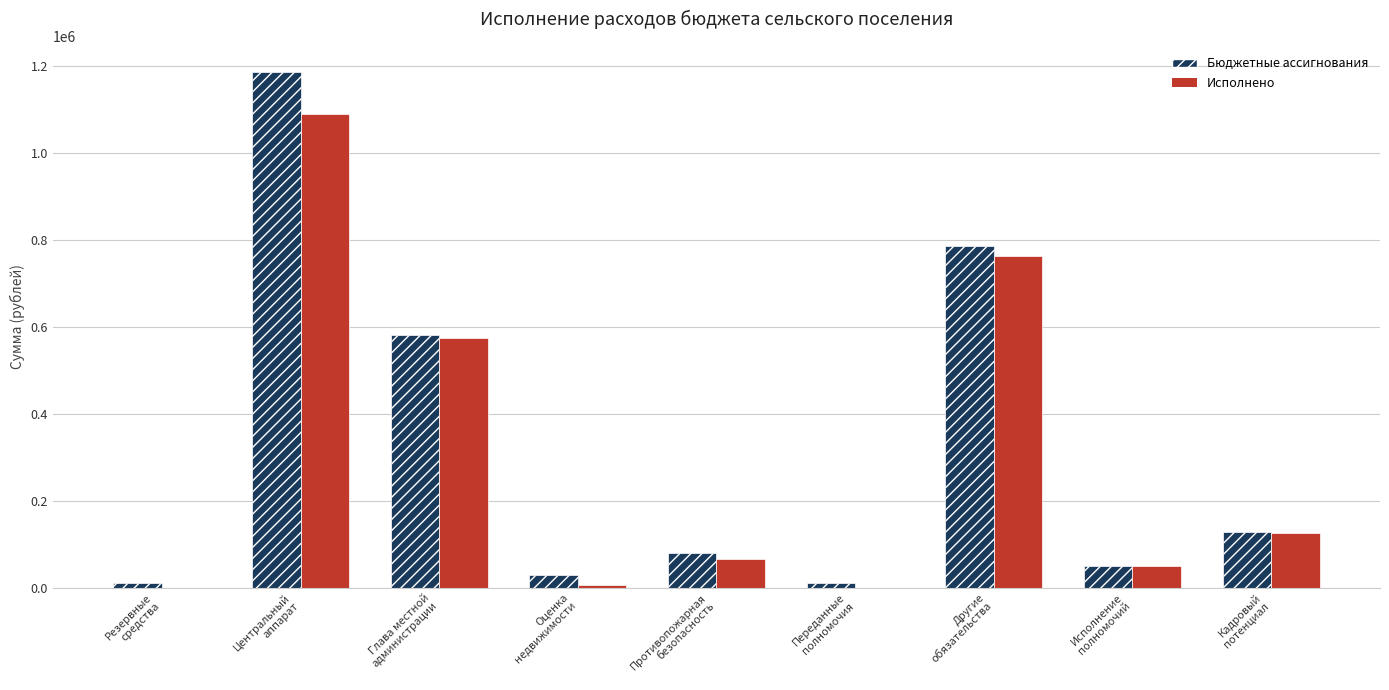

At which label does Бюджетные ассигнования first exceed 80000?

Центральный
аппарат